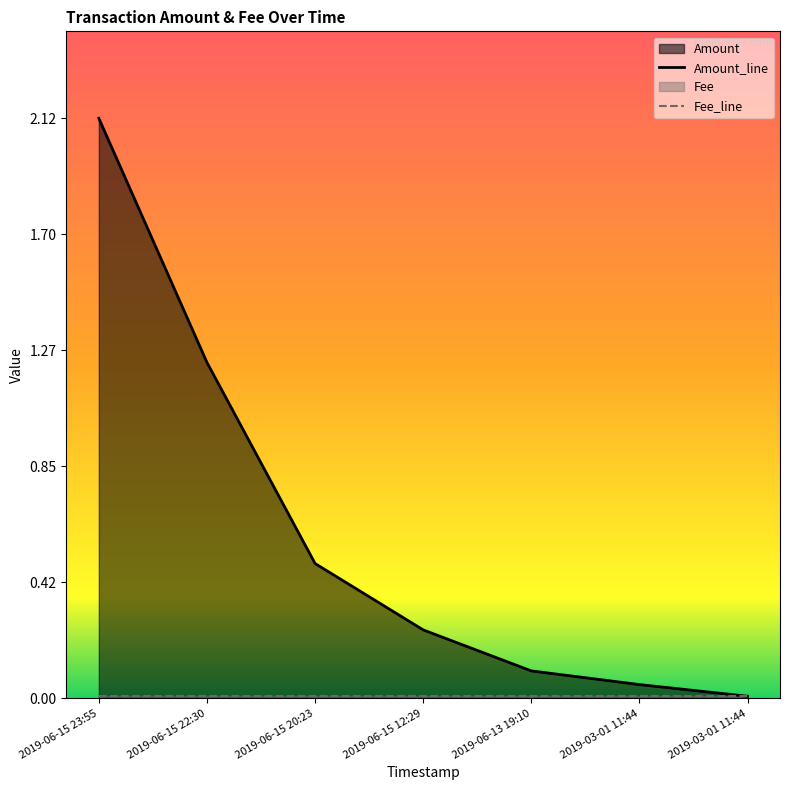

List the labels in order of value, smallest first.

2019-03-01 11:44, 2019-03-01 11:44, 2019-06-13 19:10, 2019-06-15 12:29, 2019-06-15 20:23, 2019-06-15 22:30, 2019-06-15 23:55